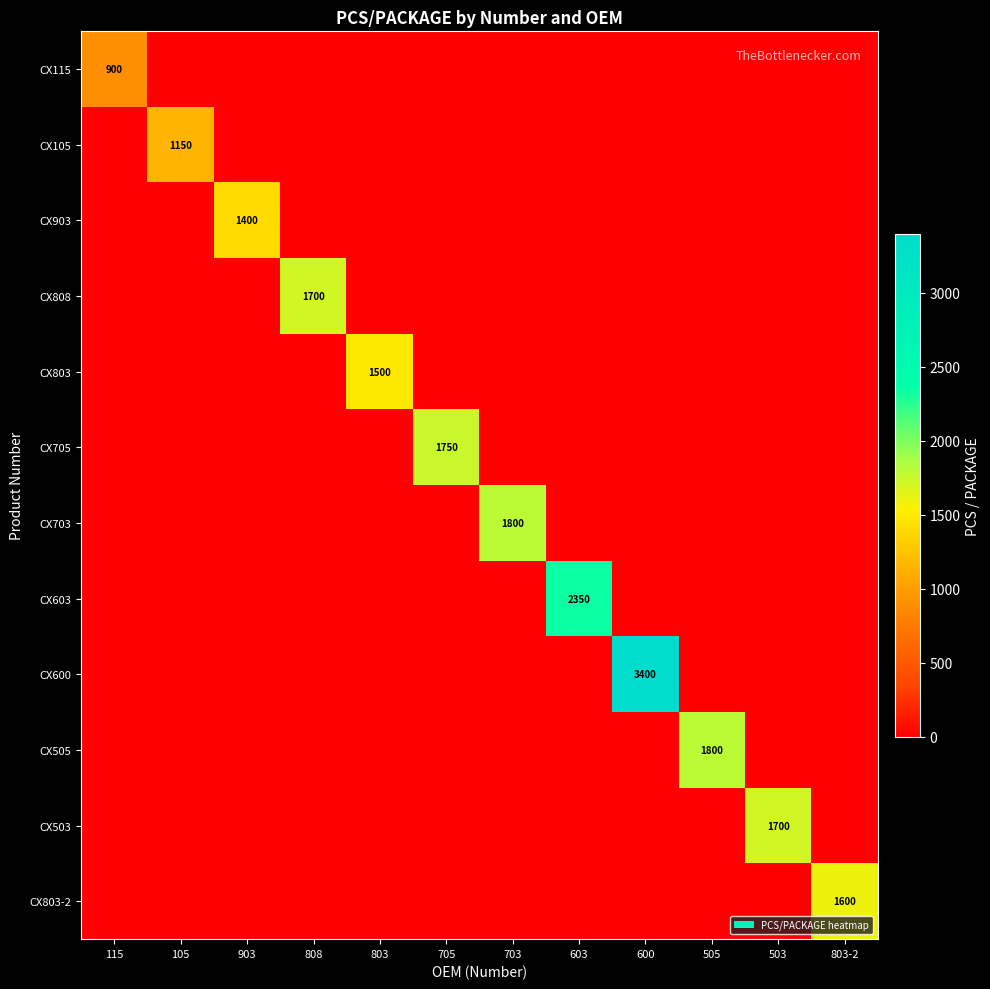

What is the average value of the CX105 series?

96